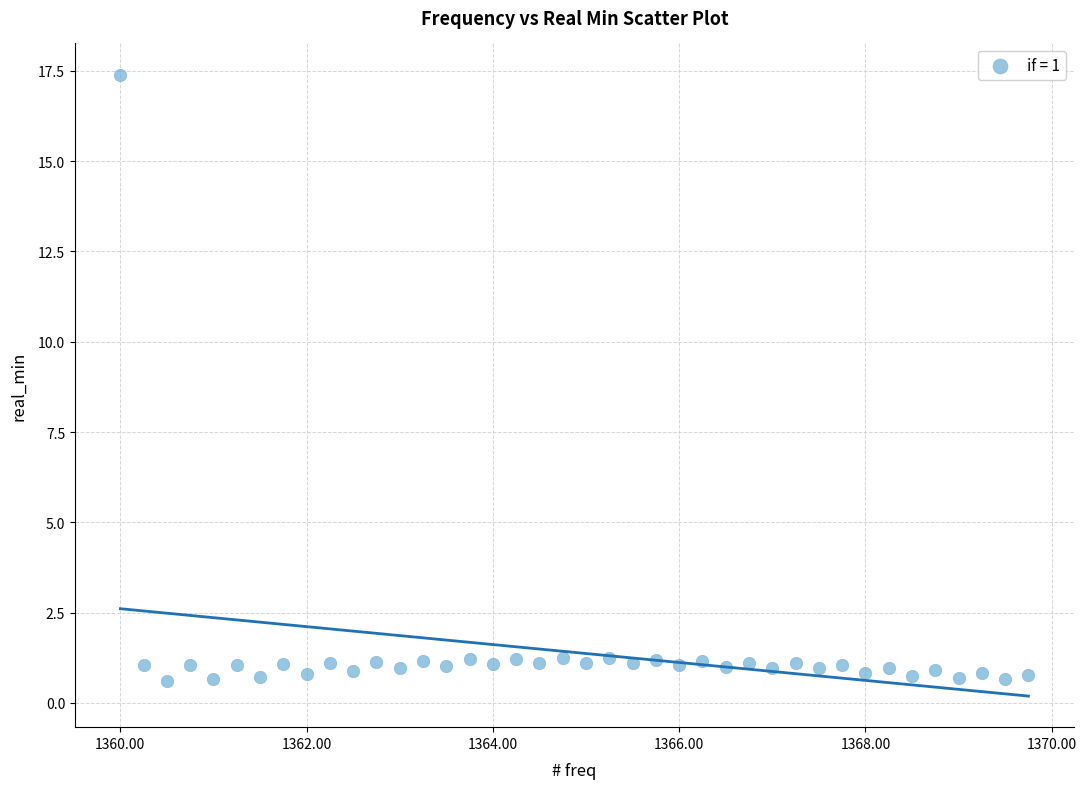

What is the range of Y values (max minus min)?

16.8